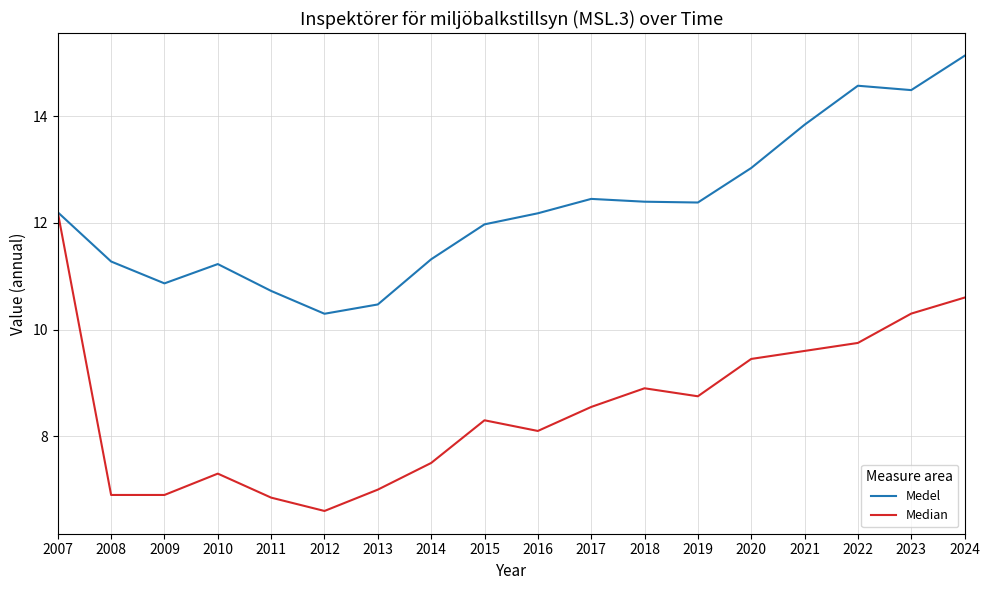

What is the difference between the highest and lowest values at 2013?

3.5